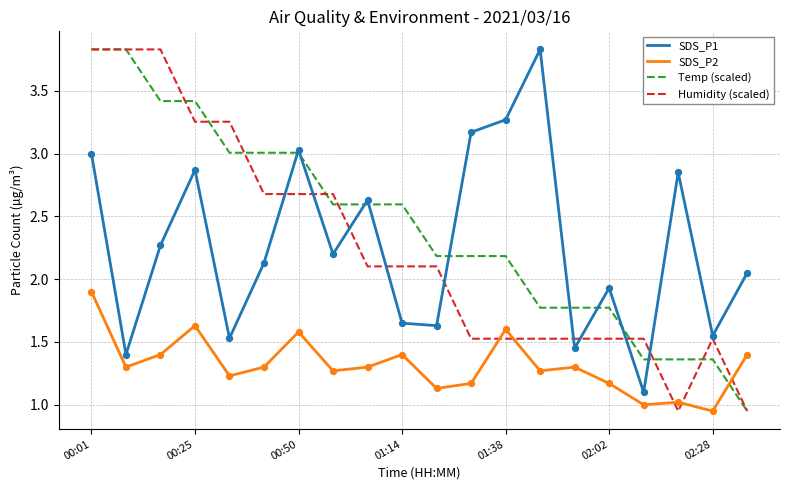

True or false: SDS_P1 and SDS_P2 cross at least once.

False